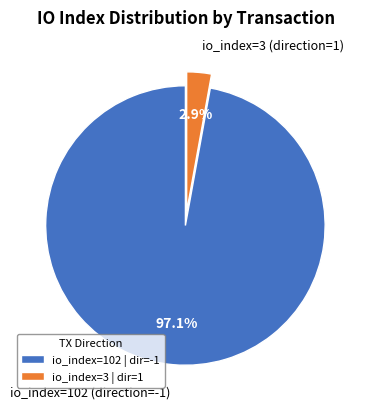

Which category accounts for the majority?

io_index=102 | dir=-1